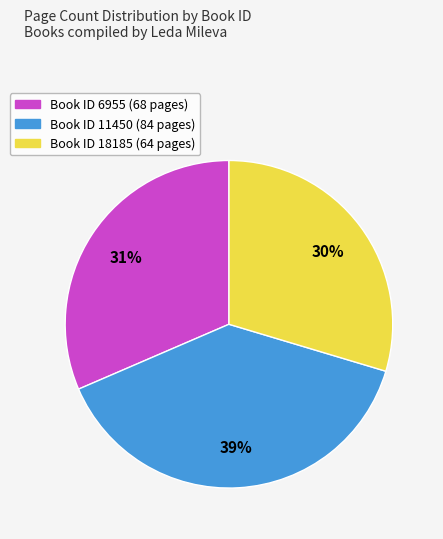

Is there any slice that represents more than half of the pie?

No